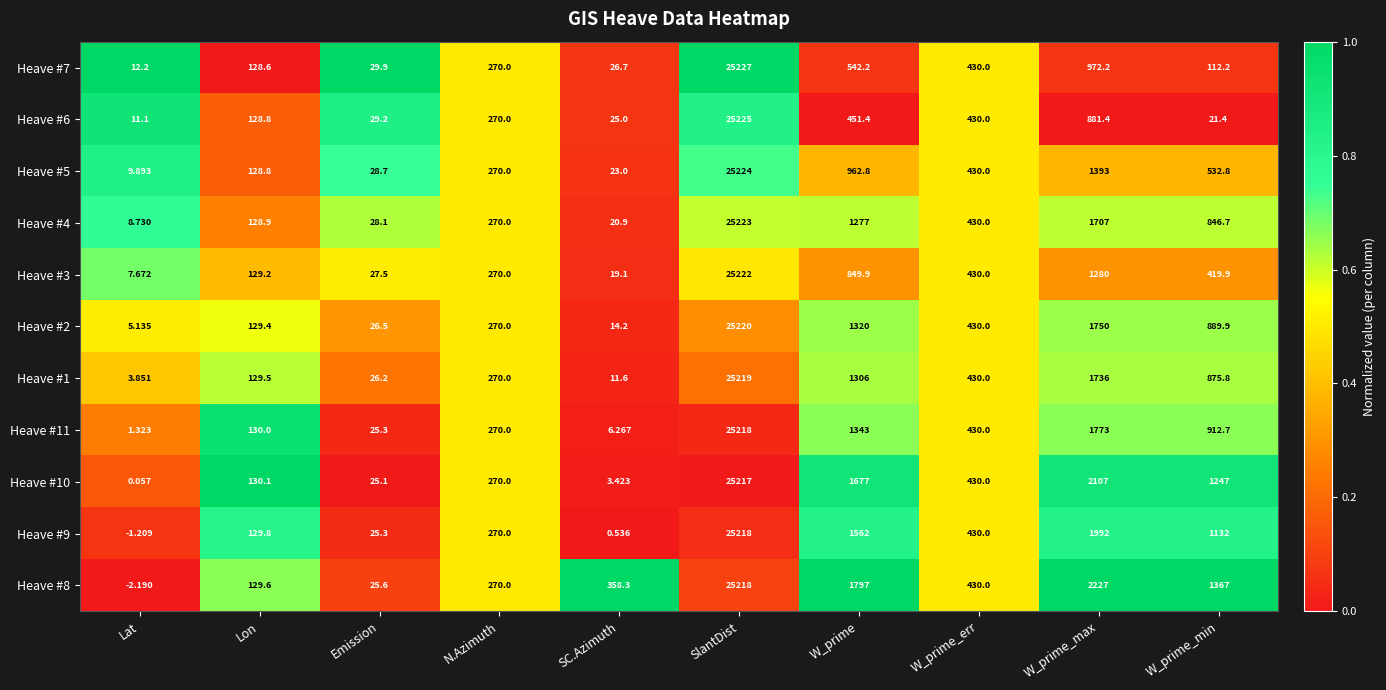

At which label is Heave #8 closest to 12607?

W_prime_max